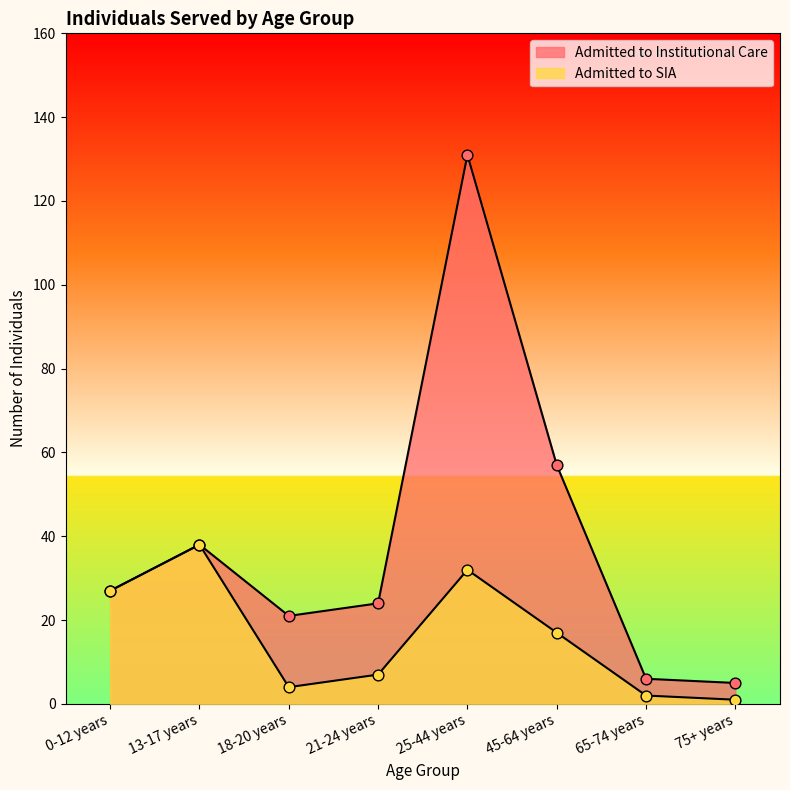

Which series has the widest spread of Y values?

Admitted to Institutional Care